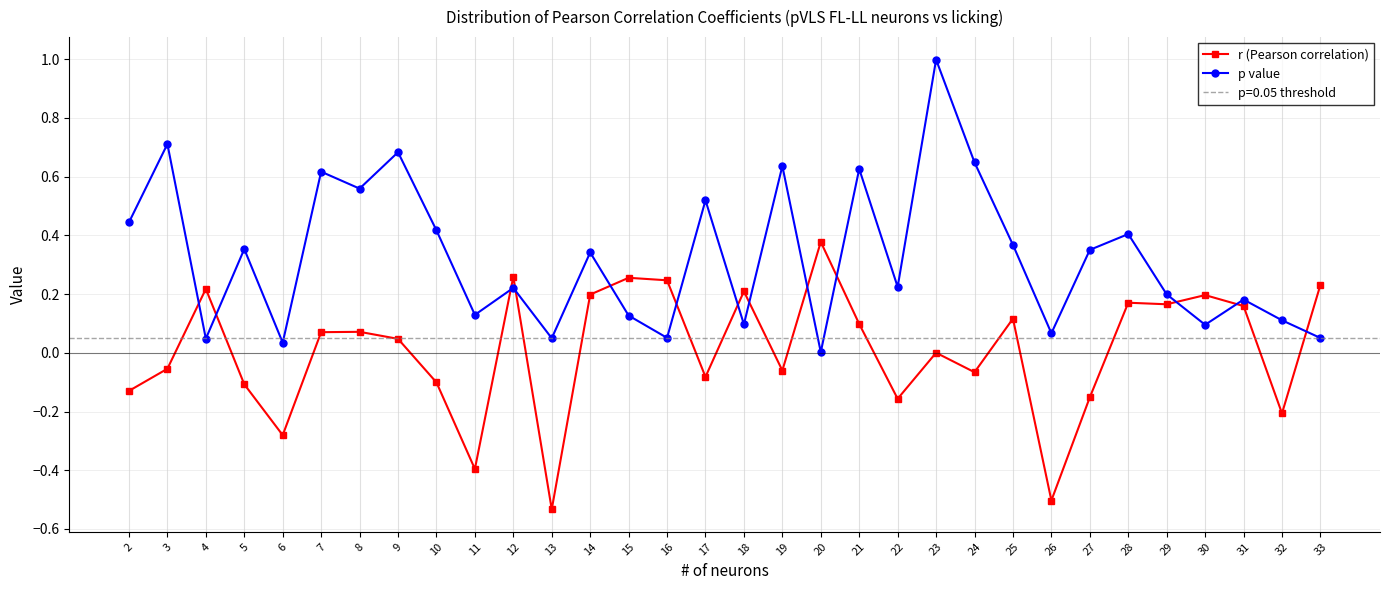

How many lines are shown in the chart?

2